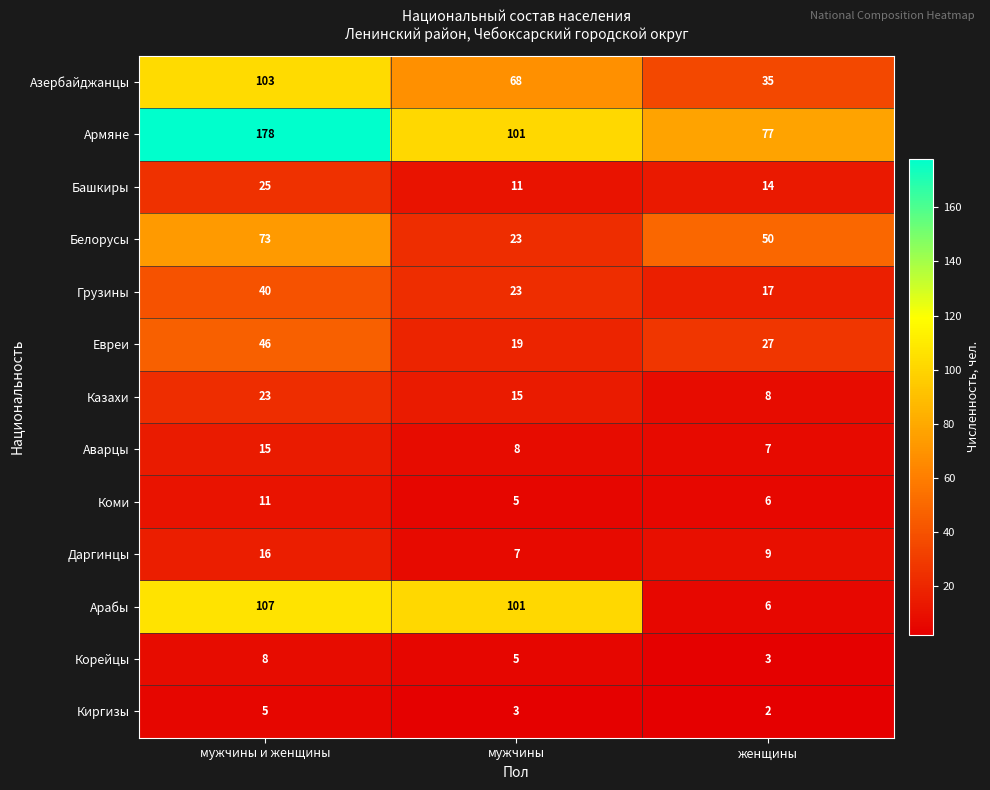

How many categories are shown in the chart?

3